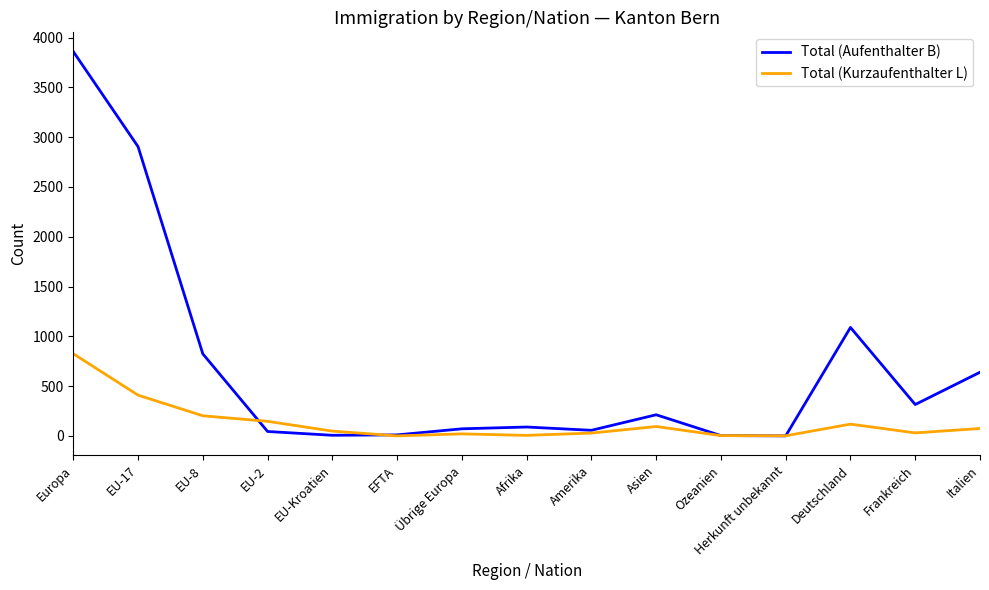

The Total (Aufenthalter B) series shows 71 at Übrige Europa. True or false?

True